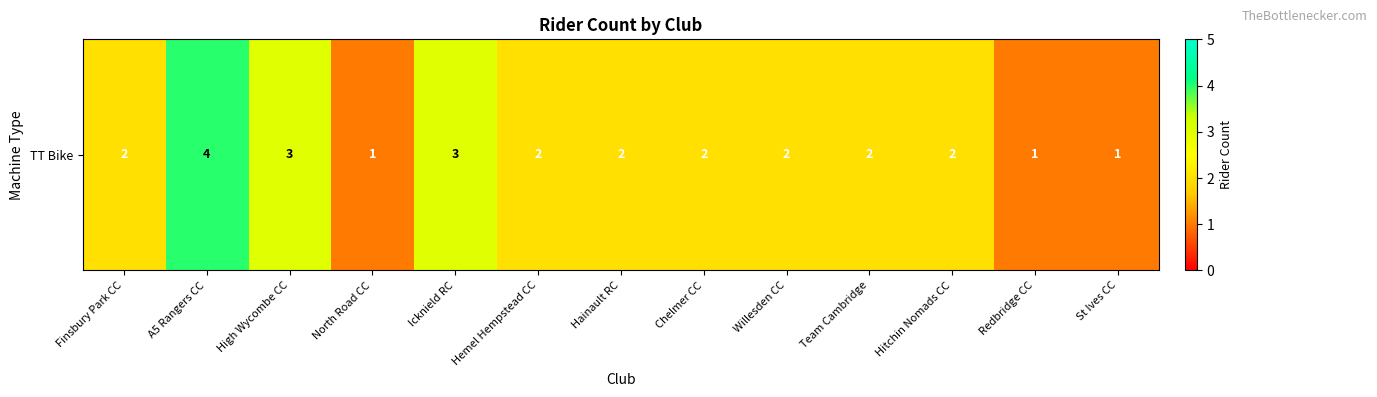

Is it true that the value at Hemel Hempstead CC is 2?

True